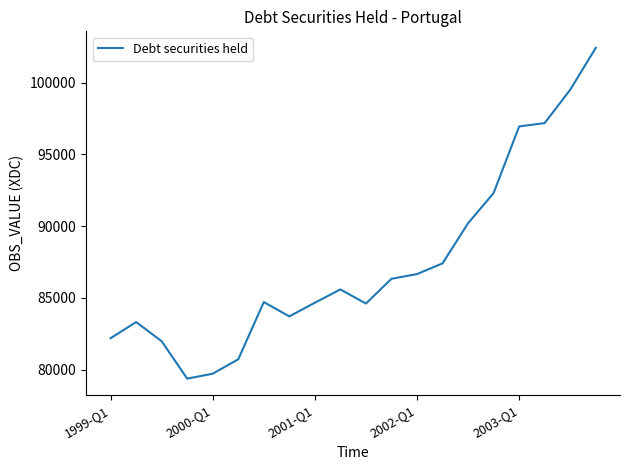

What is the maximum value shown in the chart?

102432.0